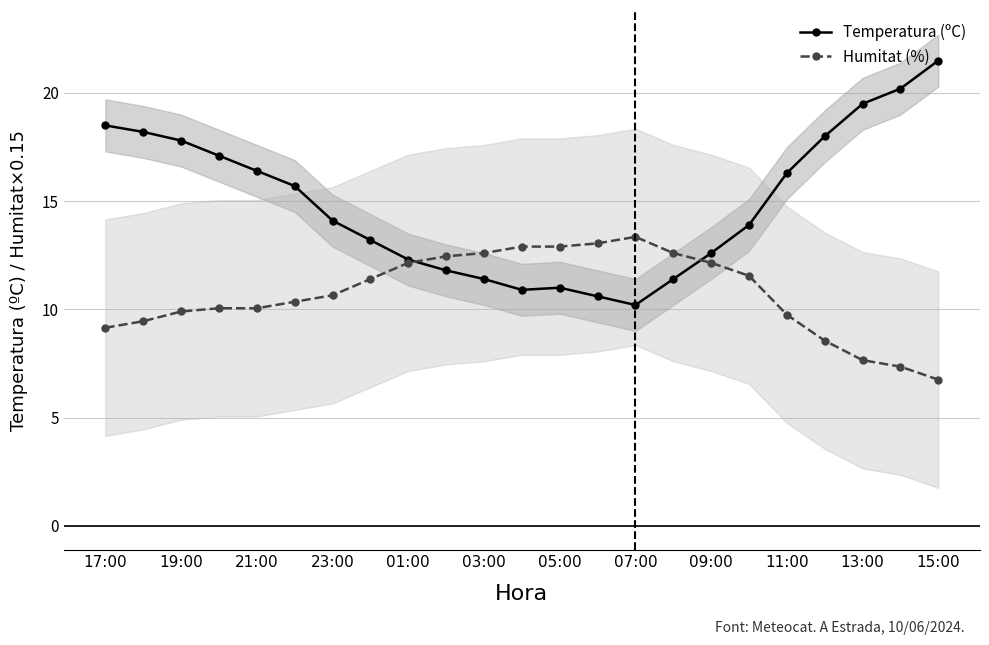

List the series in order of their overall mean, lowest first.

Humitat (%), Temperatura (ºC)